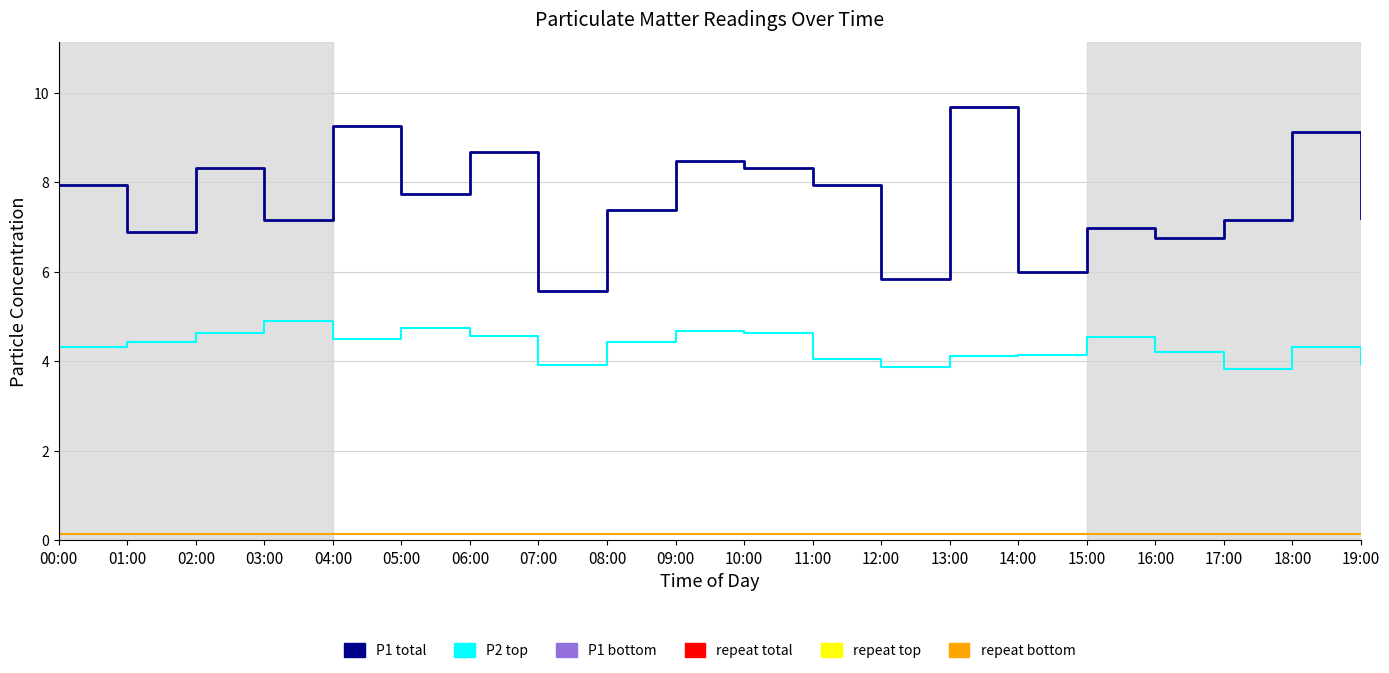

Where is the first local maximum for P2 top?

03:00